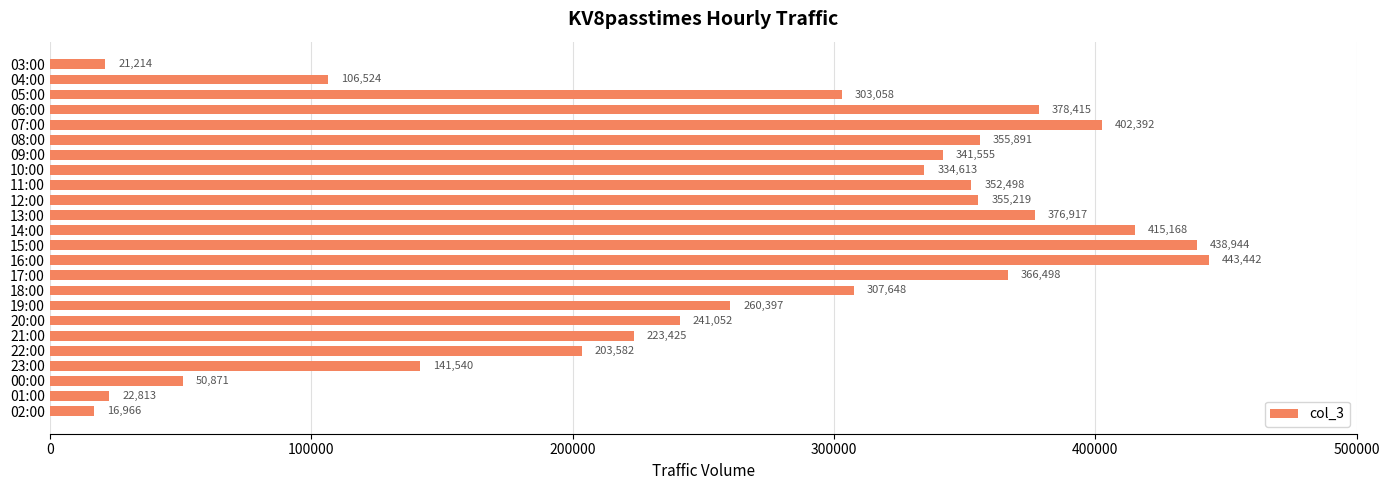

List the labels in order of value, largest first.

16:00, 15:00, 14:00, 07:00, 06:00, 13:00, 17:00, 08:00, 12:00, 11:00, 09:00, 10:00, 18:00, 05:00, 19:00, 20:00, 21:00, 22:00, 23:00, 04:00, 00:00, 01:00, 03:00, 02:00